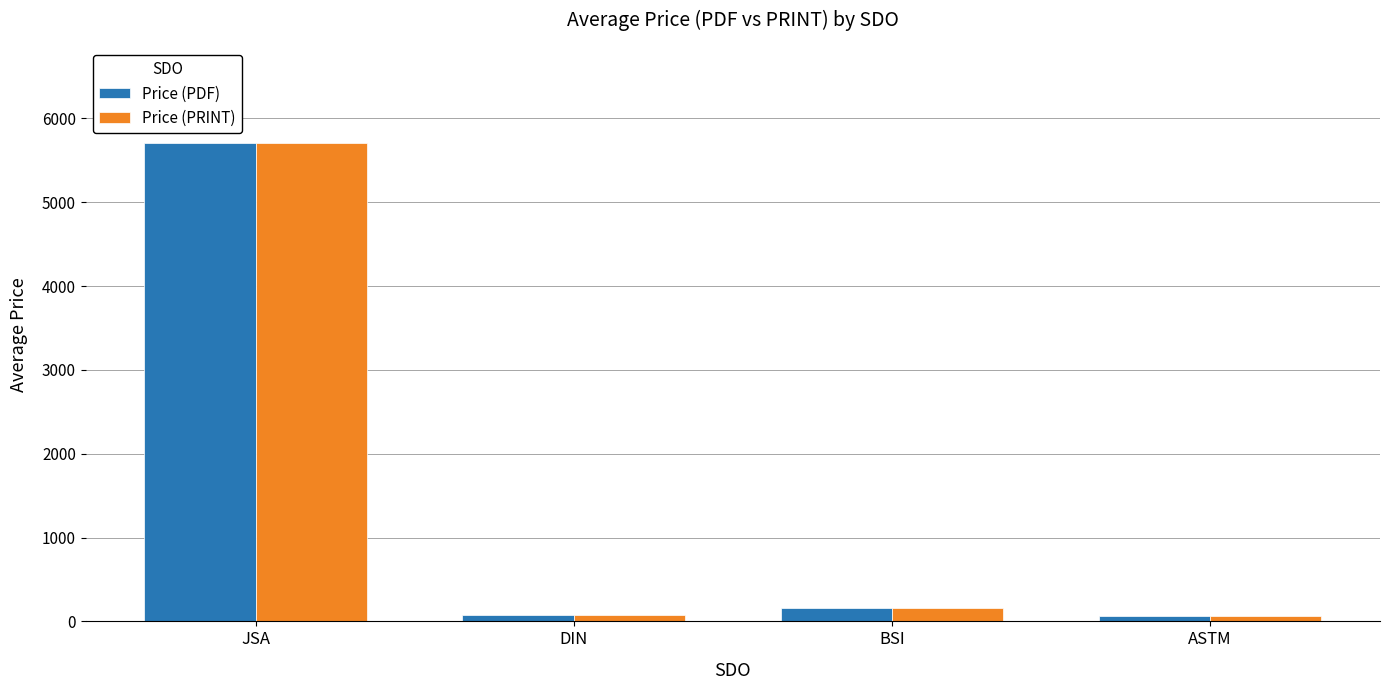

What is the difference between the maximum and minimum values in the Price (PRINT) series?

5643.3